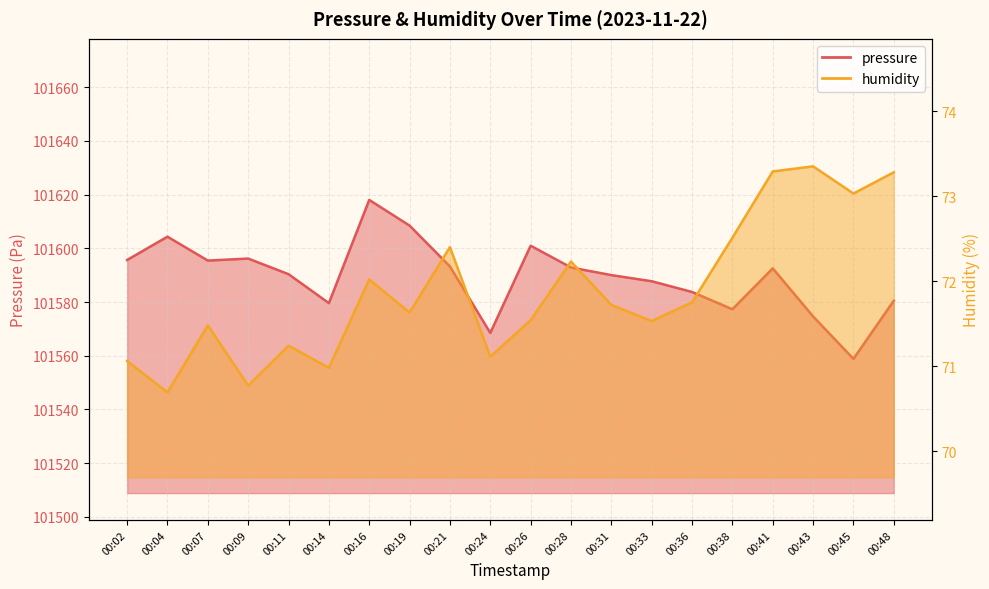

Between 00:07 and 00:33, which is larger?

00:07